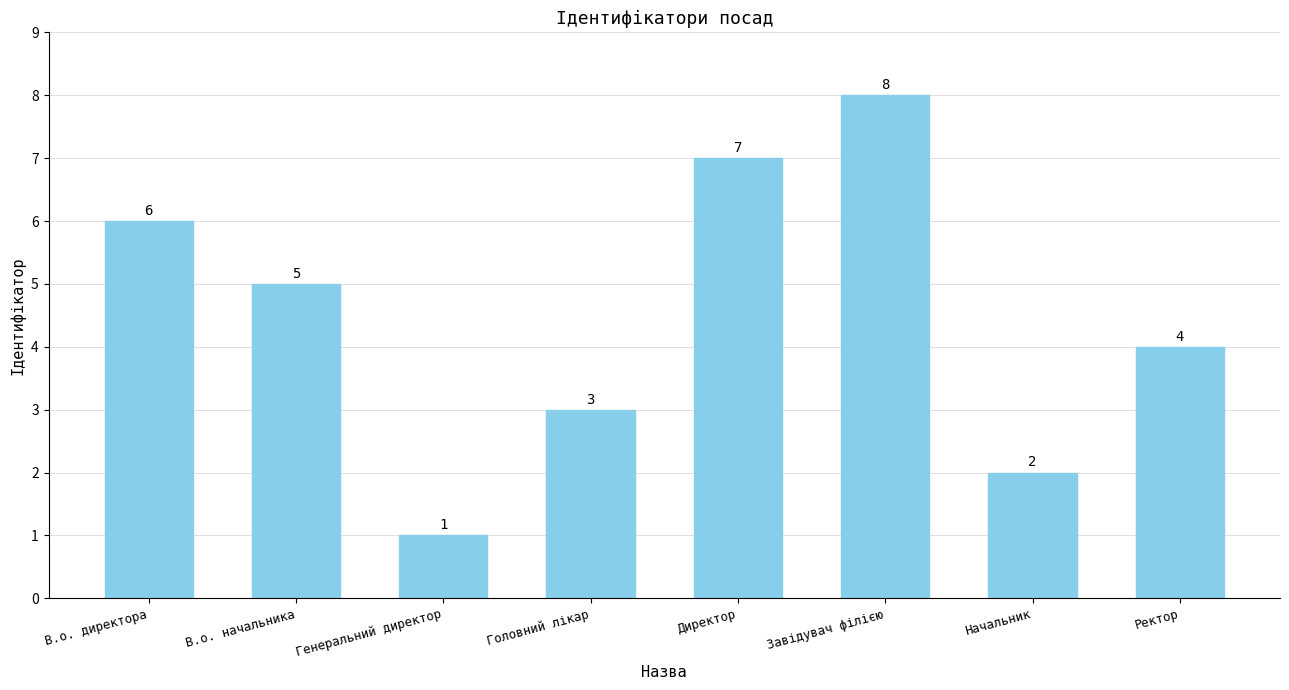

True or false: the data shows 6 at Ректор.

False